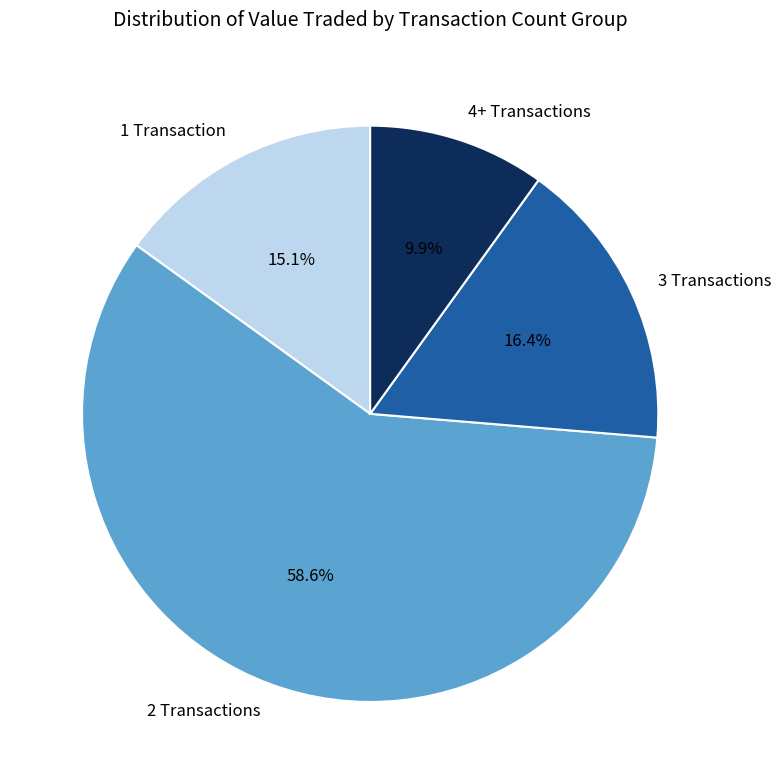

Does any single category account for the majority?

Yes